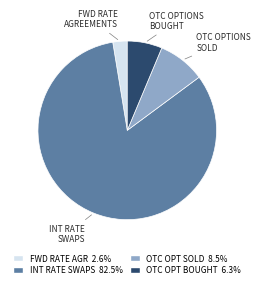

Is there any slice that represents more than half of the pie?

Yes